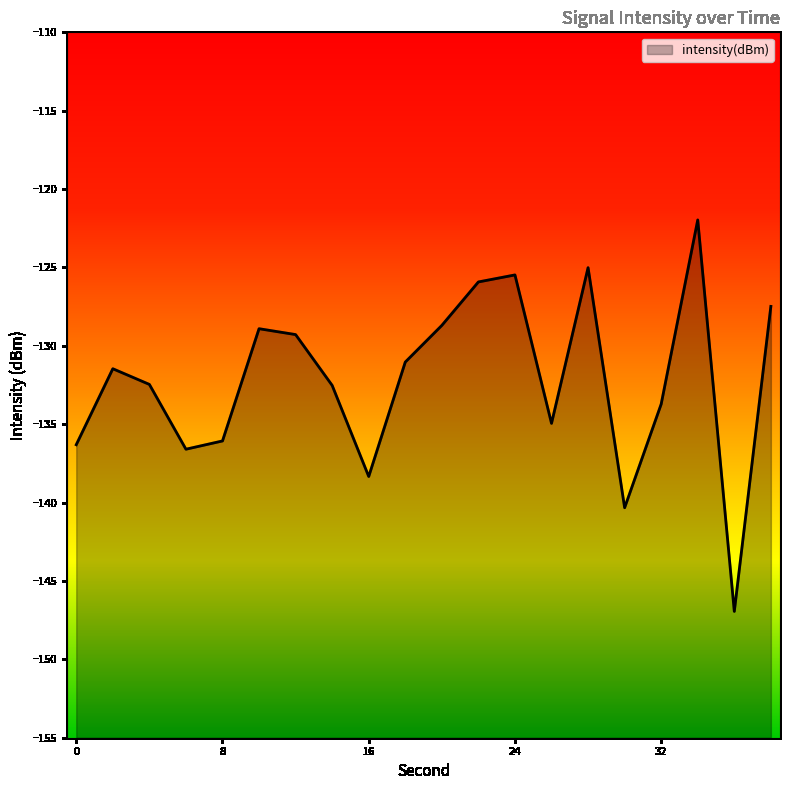

At which label does the data first exceed -131?

10